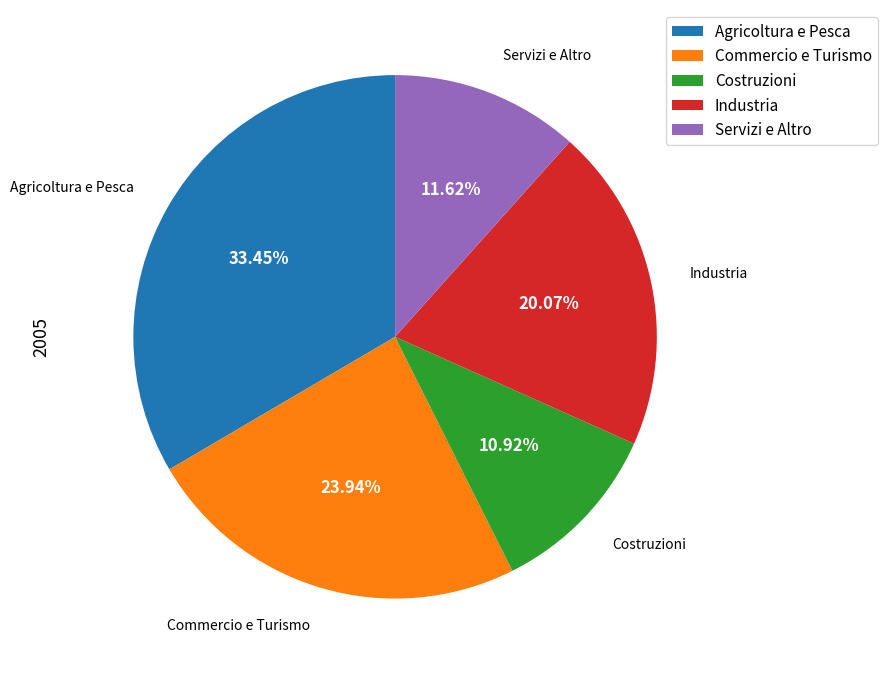

Is there a majority slice in this chart?

No